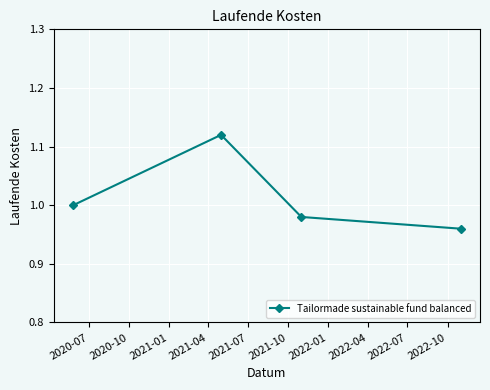

How many interior local peaks (higher than both neighbors) does the data have?

1